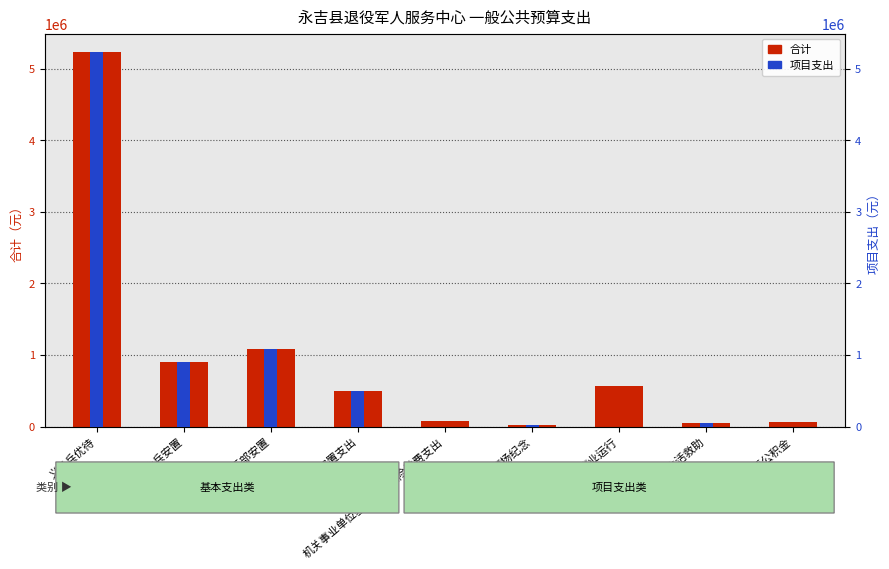

Between 事业运行 and 住房公积金, which series saw the biggest shift?

合计